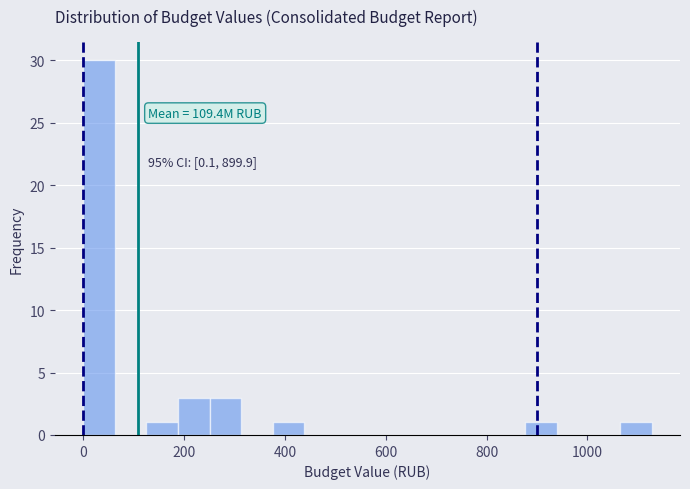

Read against the x-axis, roughly where is the centre of the tallest bar?

40